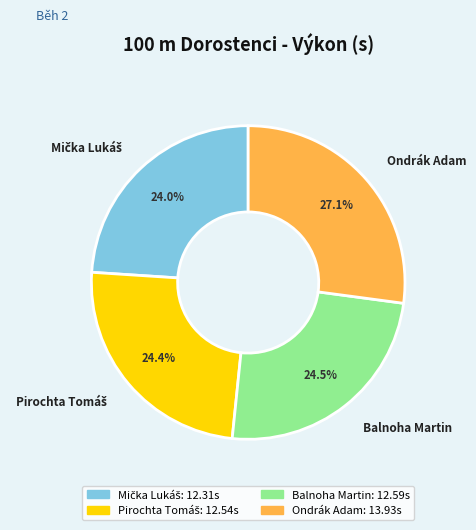

Which category has the biggest portion of the pie?

Ondrák Adam